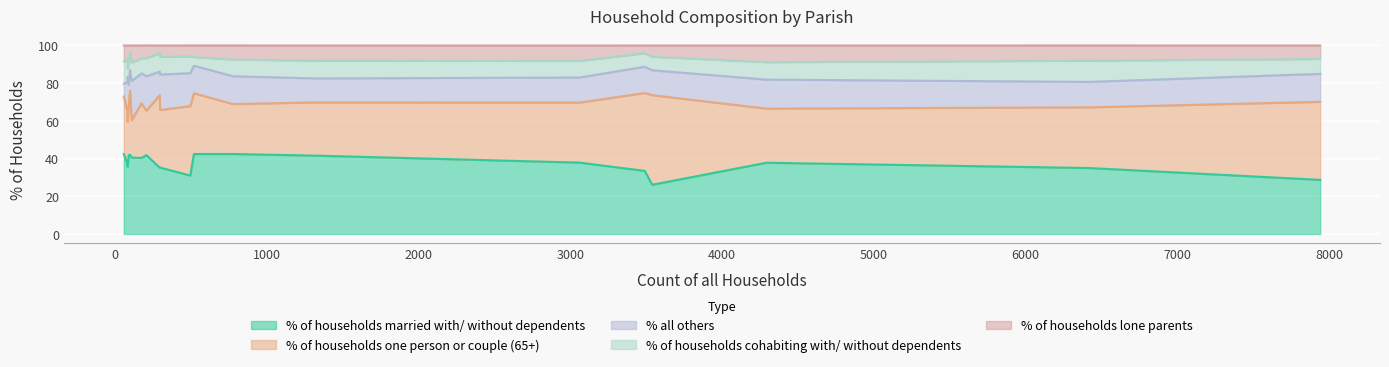

Which series ends up on top after the final intersection of % of households lone parents and % all others?

% all others